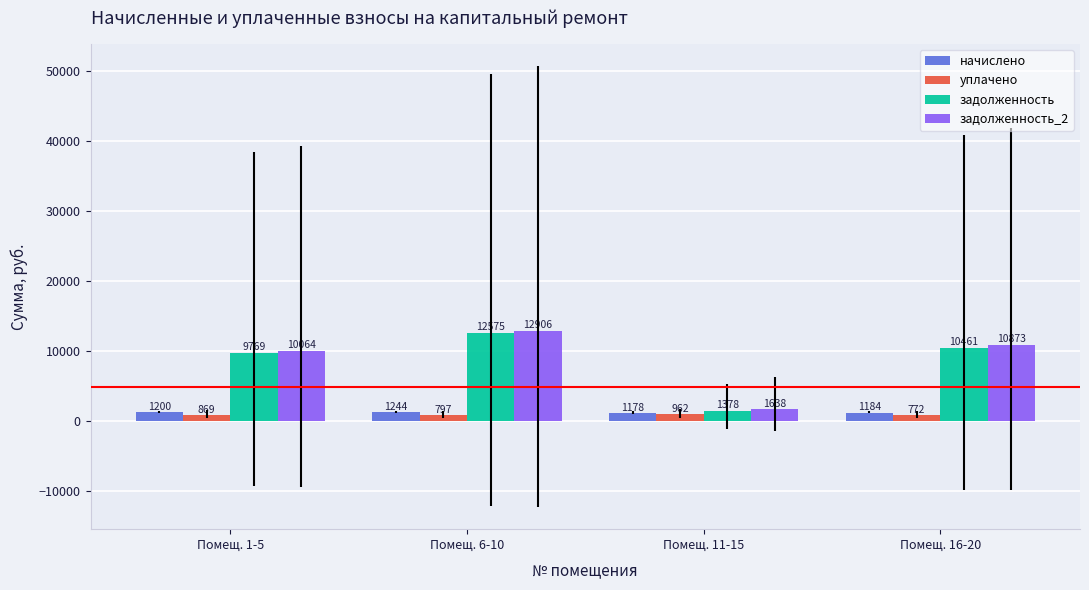

How many bars are there in each group?

4